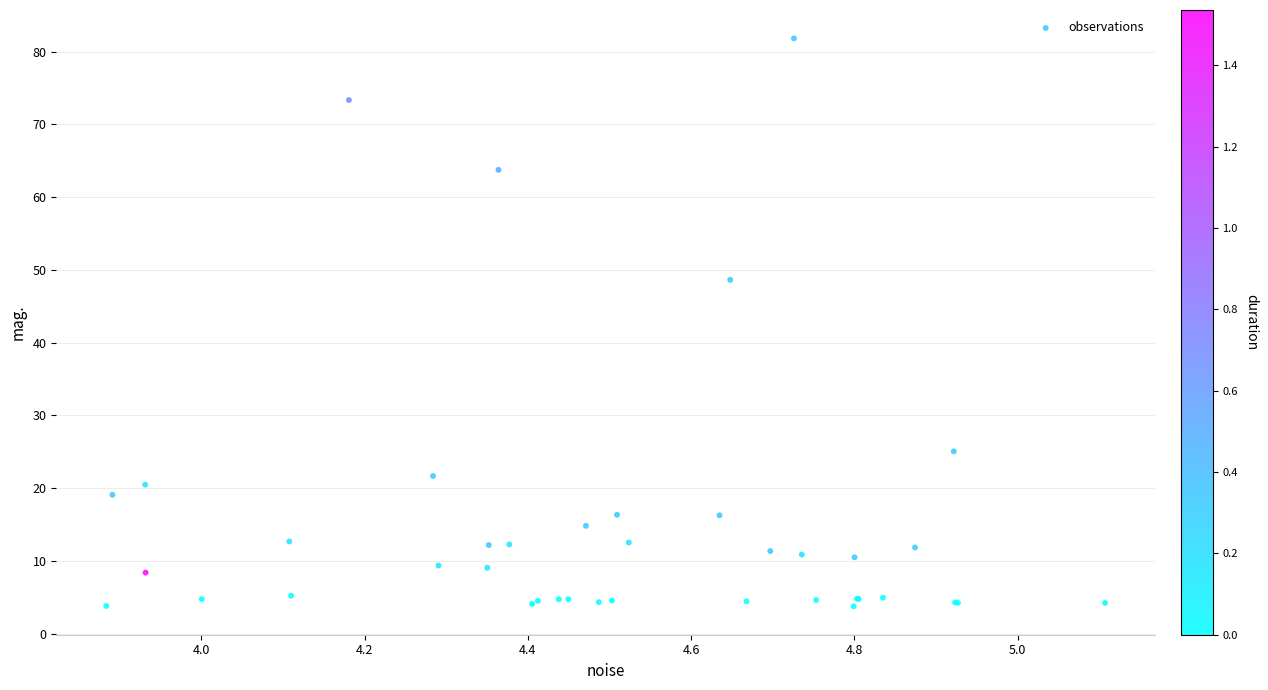

What Y value in the scatter plot is closest to 42?

48.6